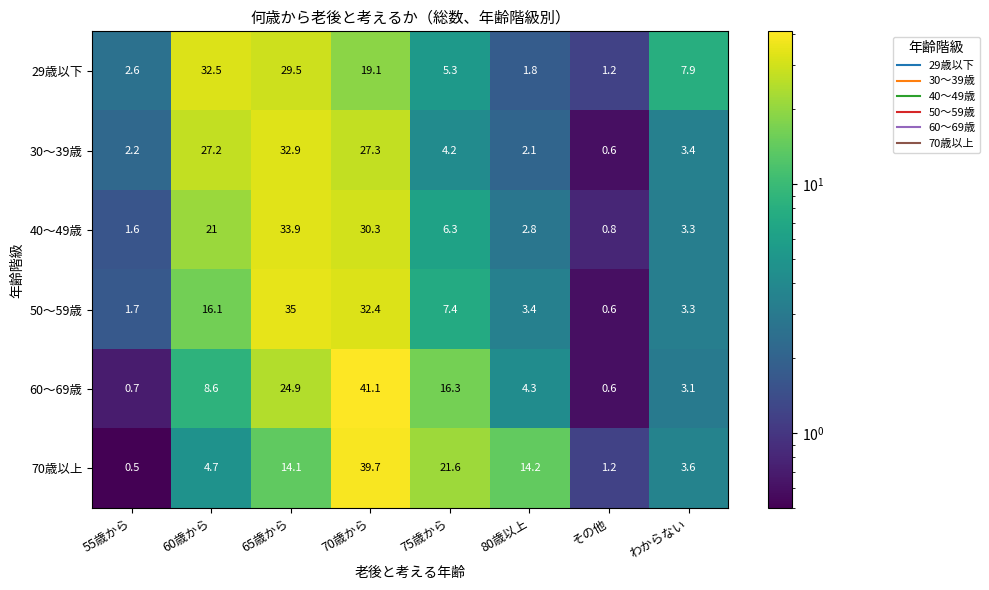

Which category has the lowest value across all series?

55歳から